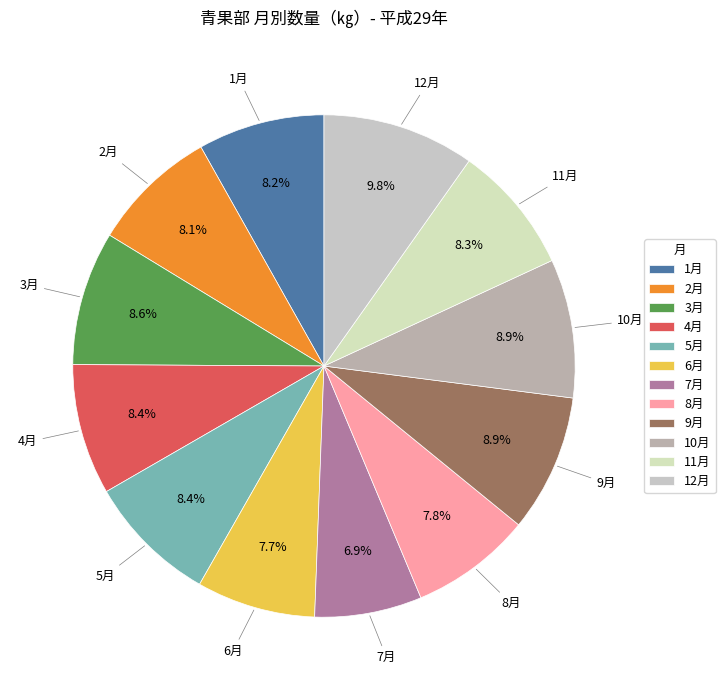

Between 7月 and 5月, which is larger?

5月